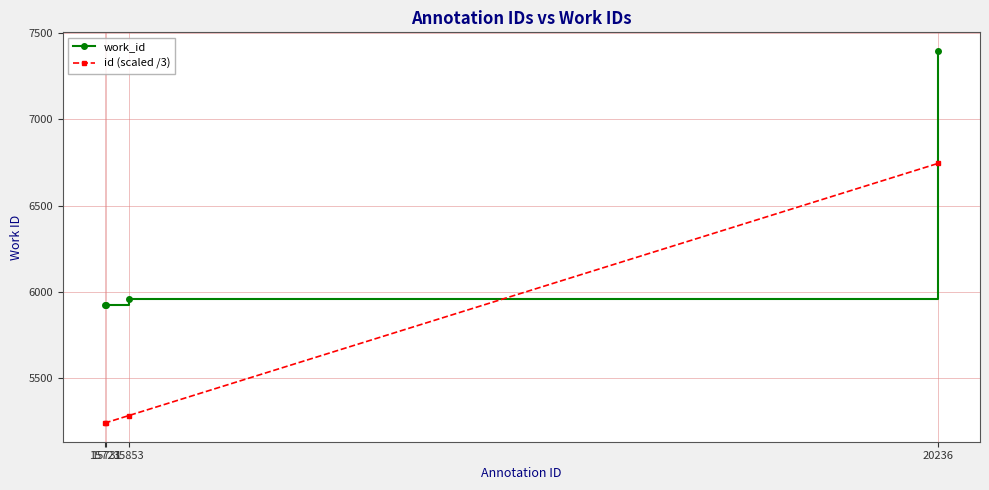

At which label is id (scaled /3) closest to 5993?

15853